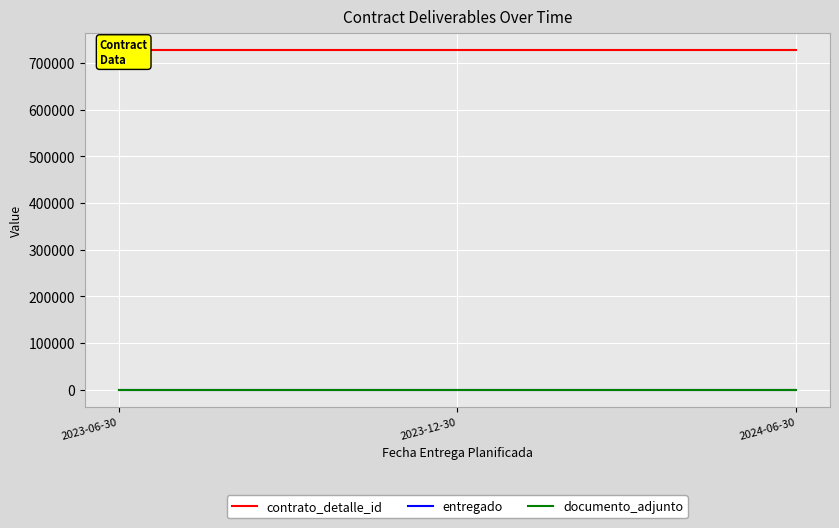

At which category does the chart reach its minimum across all series?

2023-06-30